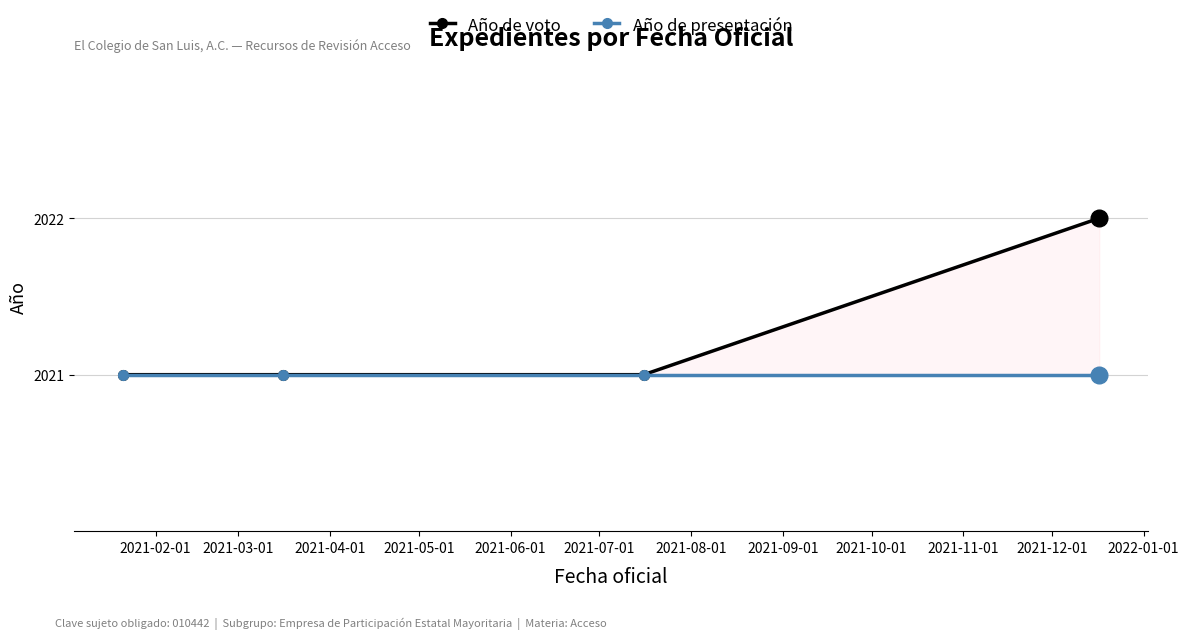

Which series has the widest spread of values?

Año de voto